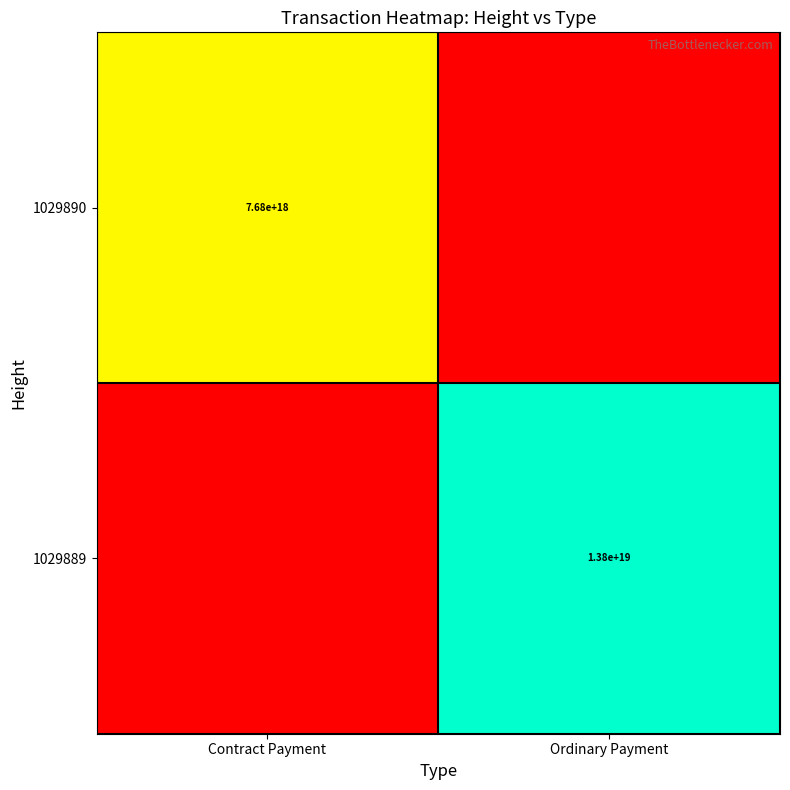

The value of 1029889 at Ordinary Payment is 8157634890548258816. True or false?

False